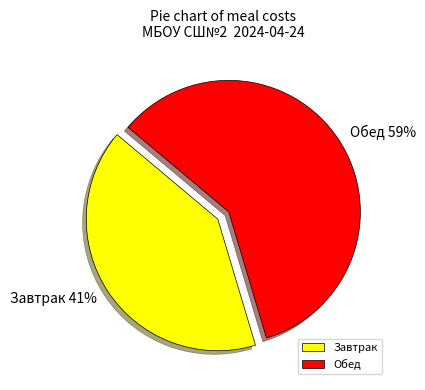

What is the smallest slice in the pie chart?

Завтрак